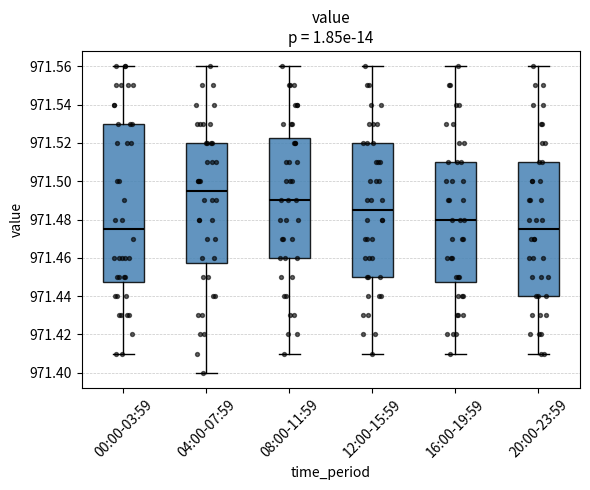

Reading left to right, read every box against the y-axis: the position of its median line, the range the box covers, and the ends of its whiskers. The values are not printed on the chart, so give them approximately, as read against the axis.

00:00-03:59: median 971.476, box 971.448 to 971.530, whiskers 971.410 to 971.560
04:00-07:59: median 971.496, box 971.458 to 971.520, whiskers 971.400 to 971.560
08:00-11:59: median 971.490, box 971.460 to 971.522, whiskers 971.410 to 971.560
12:00-15:59: median 971.486, box 971.450 to 971.520, whiskers 971.410 to 971.560
16:00-19:59: median 971.480, box 971.448 to 971.510, whiskers 971.410 to 971.560
20:00-23:59: median 971.476, box 971.440 to 971.510, whiskers 971.410 to 971.560